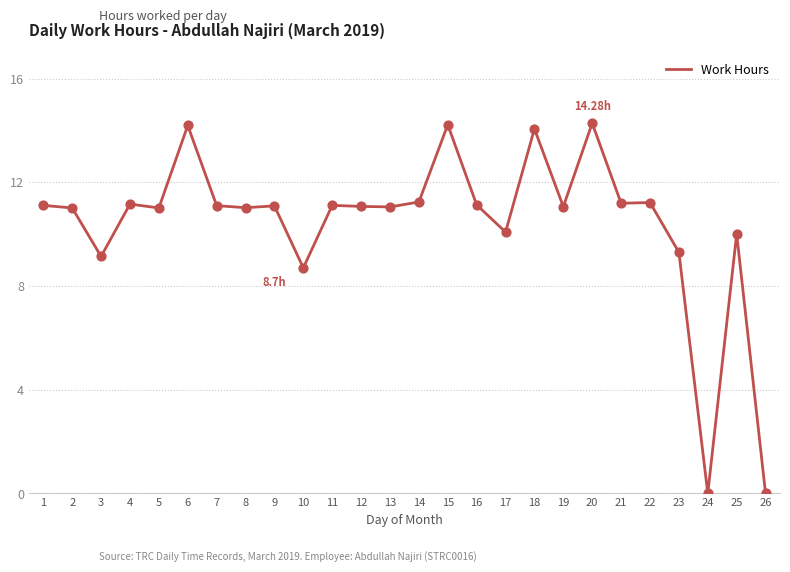

Between 20 and 17, which is larger?

20